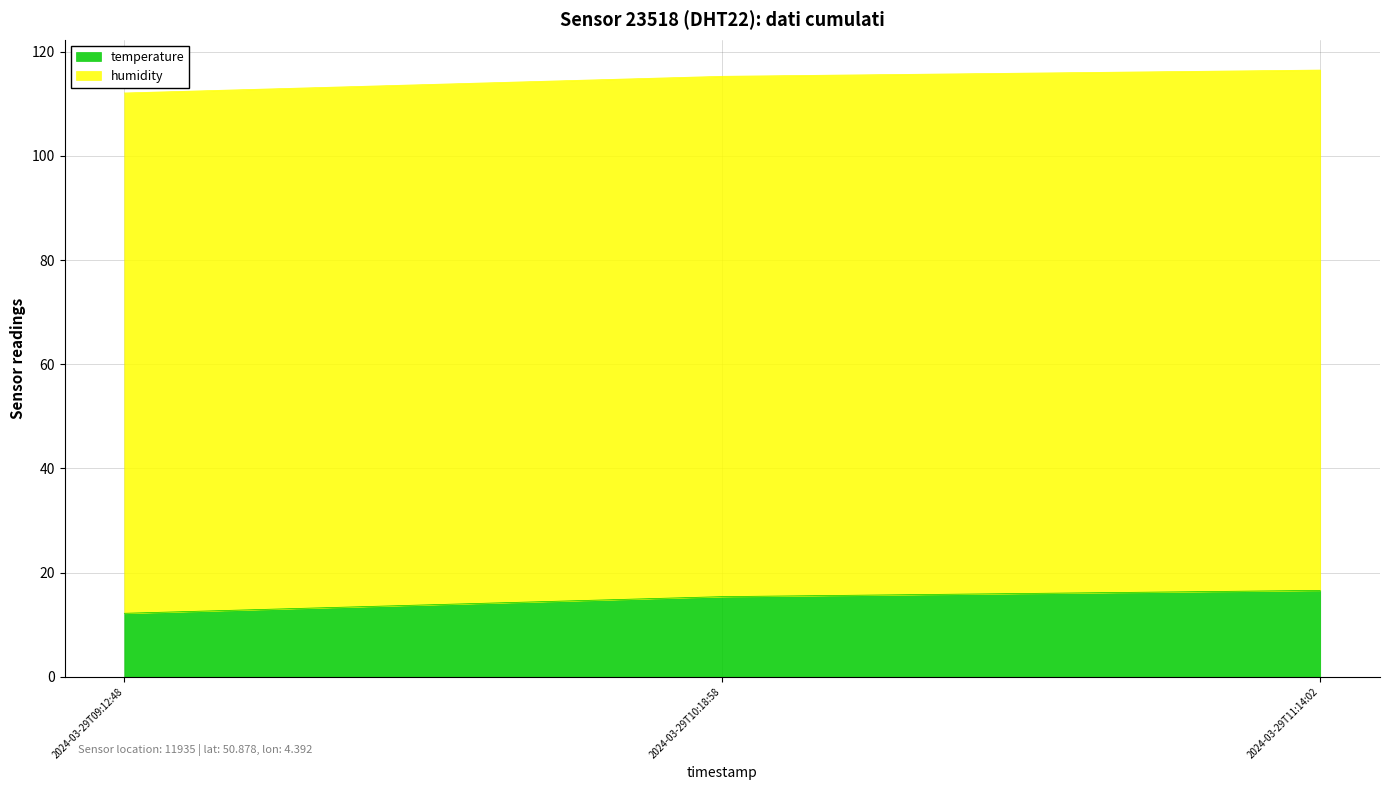

The chart shows a value of 12.2 at 2024-03-29T09:12:48. True or false?

True